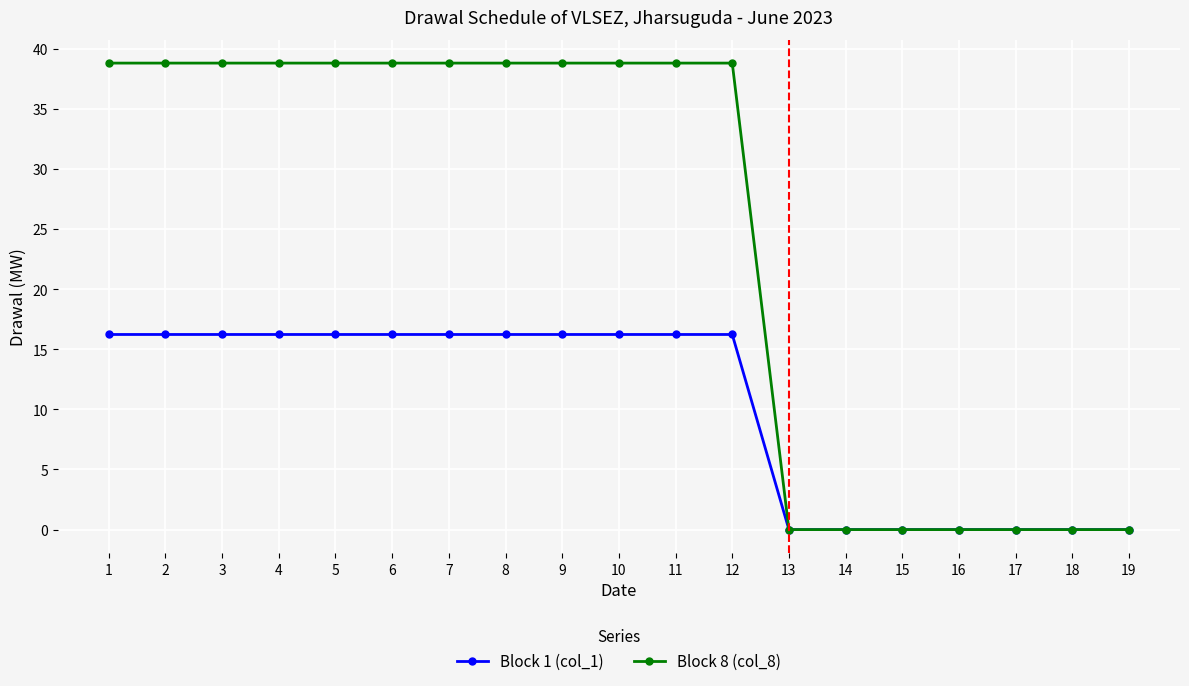

What is the maximum value shown in the chart?

38.8